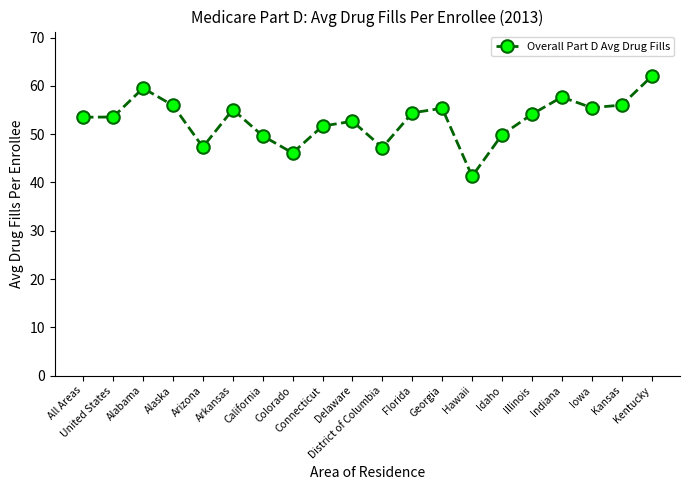

What is the greatest value displayed?

62.0